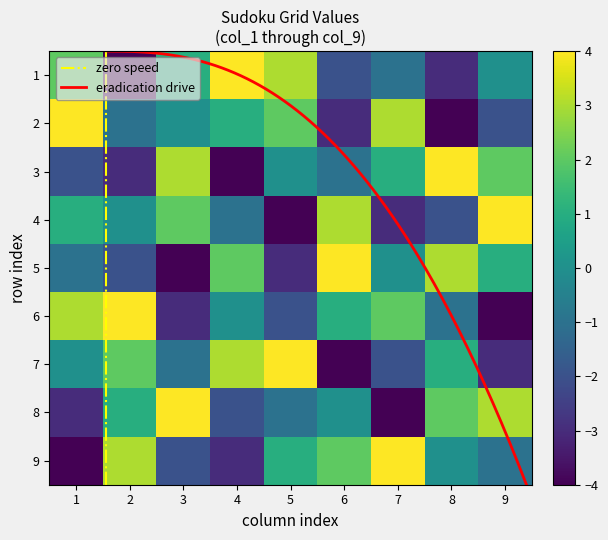

Reading left to right, transcribe all the data shown in this chart.

row1: 1=2	2=-4	3=1	4=4	5=3	6=-2	7=-1	8=-3	9=0
row2: 1=4	2=-1	3=0	4=1	5=2	6=-3	7=3	8=-4	9=-2
row3: 1=-2	2=-3	3=3	4=-4	5=0	6=-1	7=1	8=4	9=2
row4: 1=1	2=0	3=2	4=-1	5=-4	6=3	7=-3	8=-2	9=4
row5: 1=-1	2=-2	3=-4	4=2	5=-3	6=4	7=0	8=3	9=1
row6: 1=3	2=4	3=-3	4=0	5=-2	6=1	7=2	8=-1	9=-4
row7: 1=0	2=2	3=-1	4=3	5=4	6=-4	7=-2	8=1	9=-3
row8: 1=-3	2=1	3=4	4=-2	5=-1	6=0	7=-4	8=2	9=3
row9: 1=-4	2=3	3=-2	4=-3	5=1	6=2	7=4	8=0	9=-1